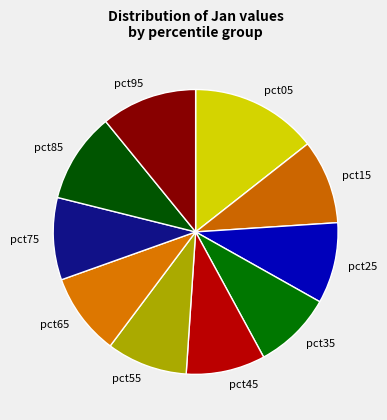

Is it true that pct55 is 9% of the pie?

True